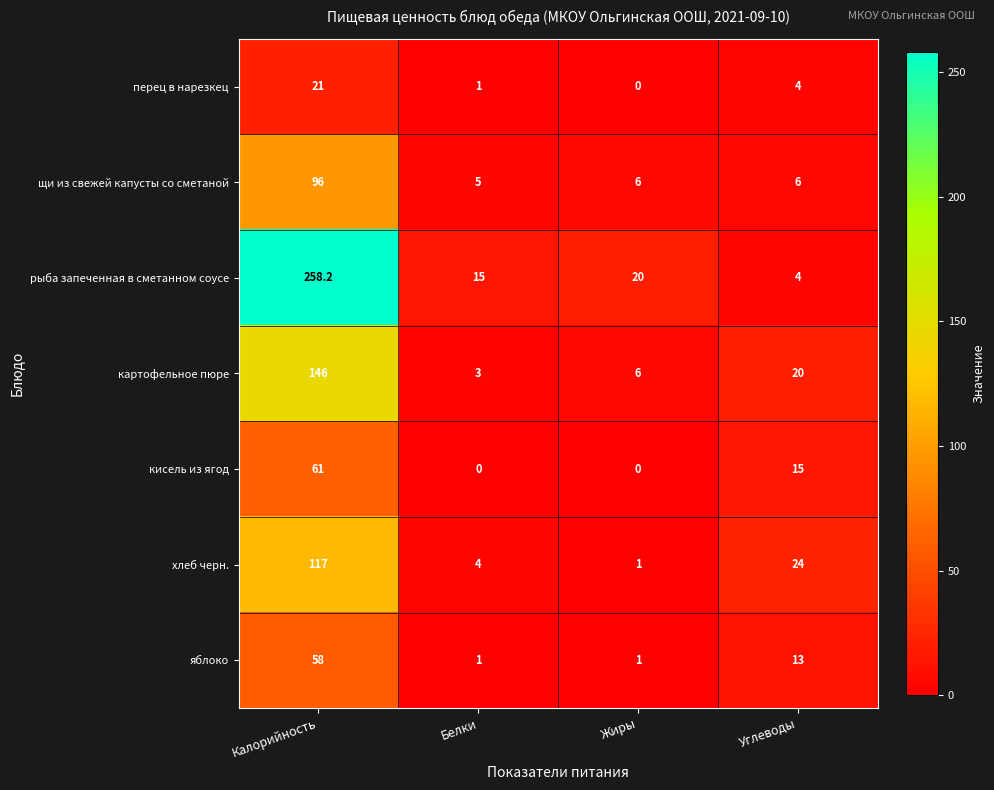

How many positive values does the перец в нарезкец series have?

3